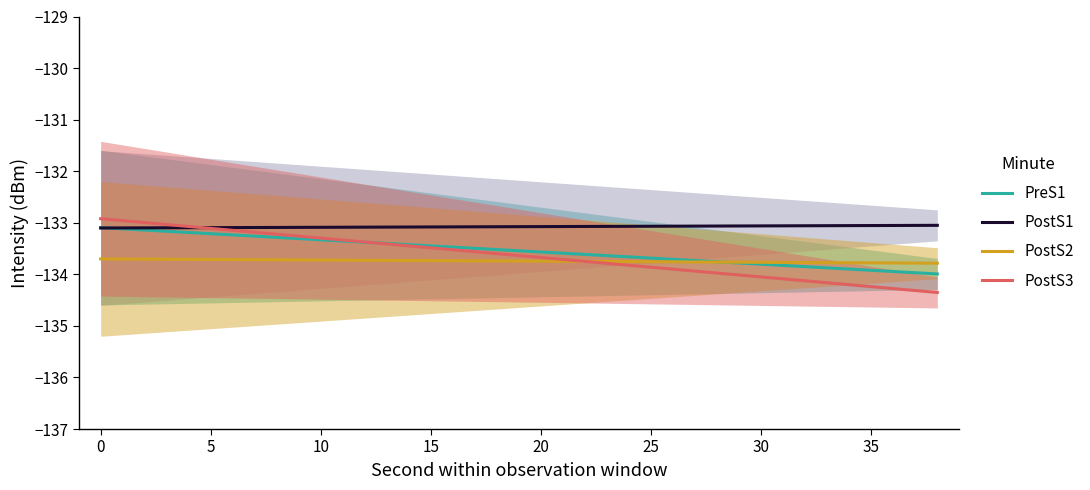

What is the average value of the PostS3 series?

-133.6